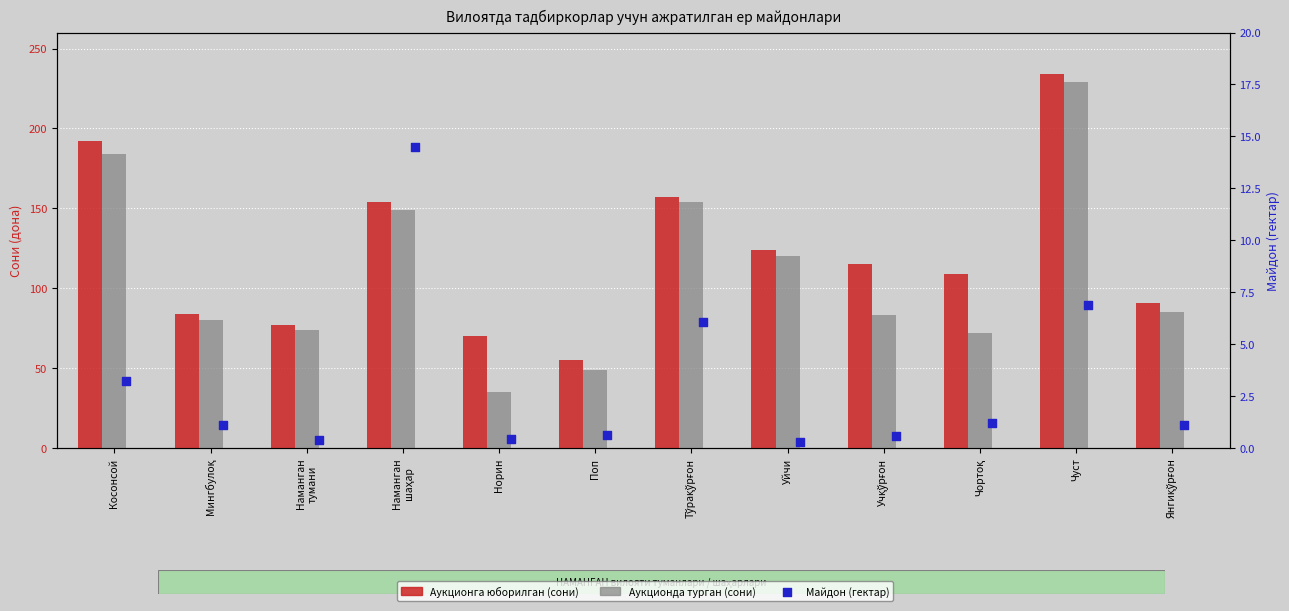

At which category is the sum across all series the highest?

Чуст